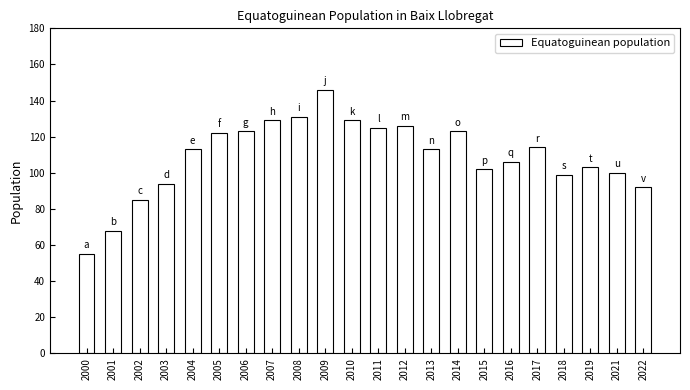

How many series are shown in this chart?

1